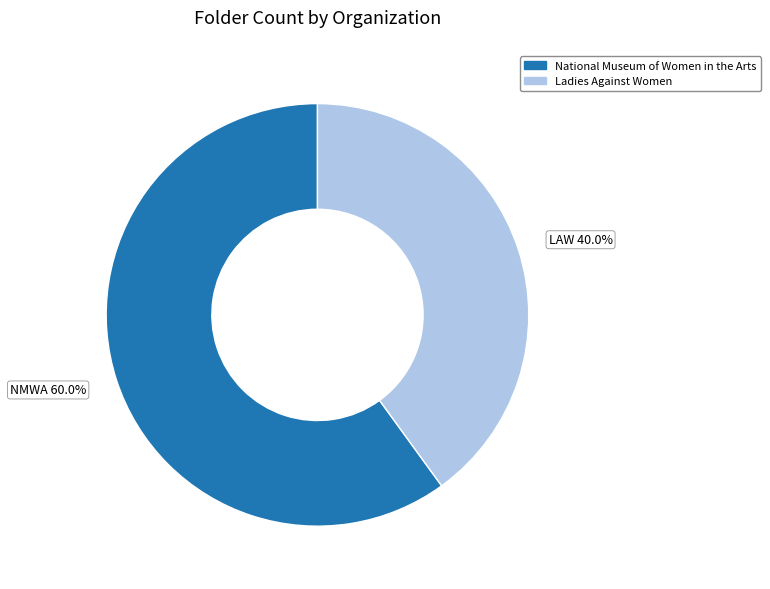

What is the ratio of the value at NMWA 60.0% to the value at LAW 40.0%?

1.5